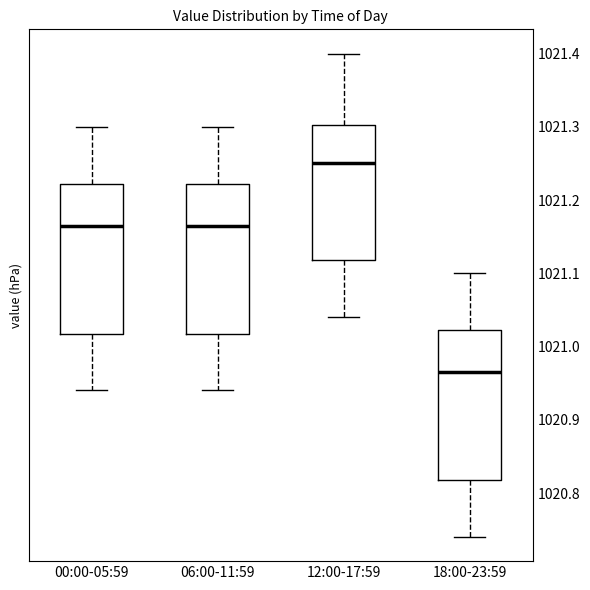

Which box has the lowest median line?

18:00-23:59